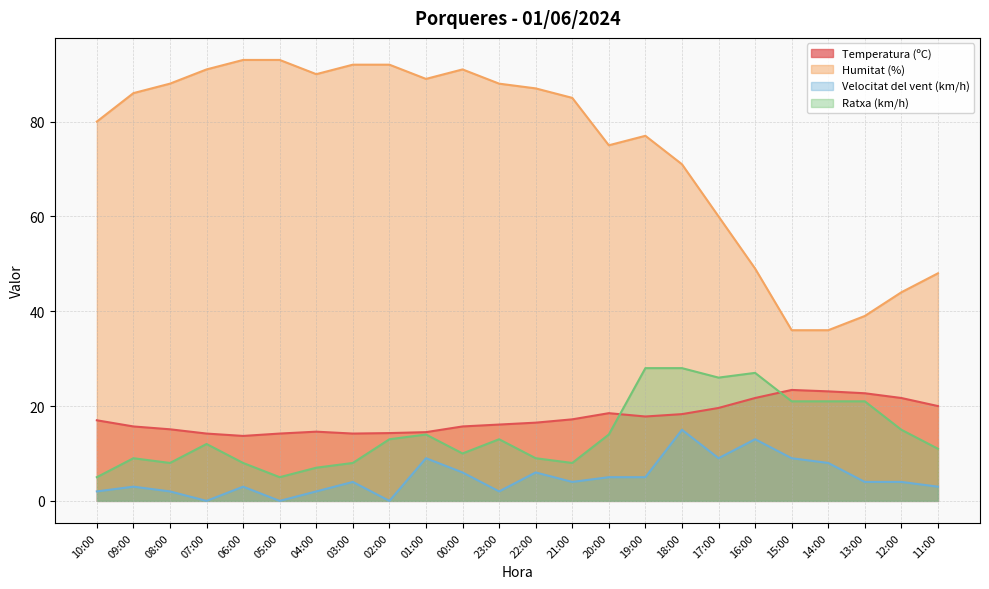

Where is the first local minimum for Velocitat del vent (km/h)?

07:00